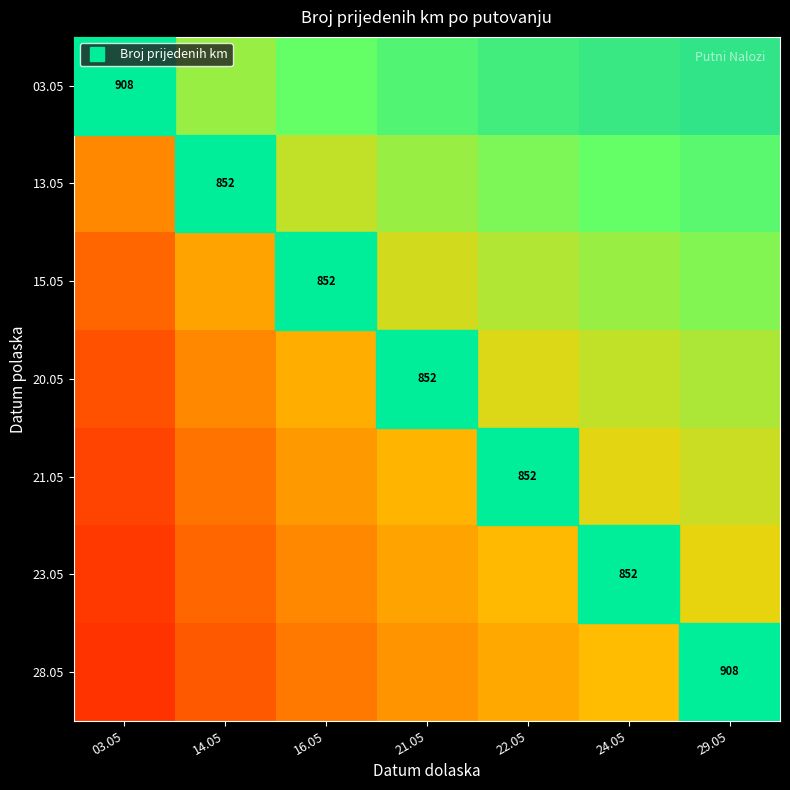

The value of 15.05 at 24.05 is 0.3. True or false?

False